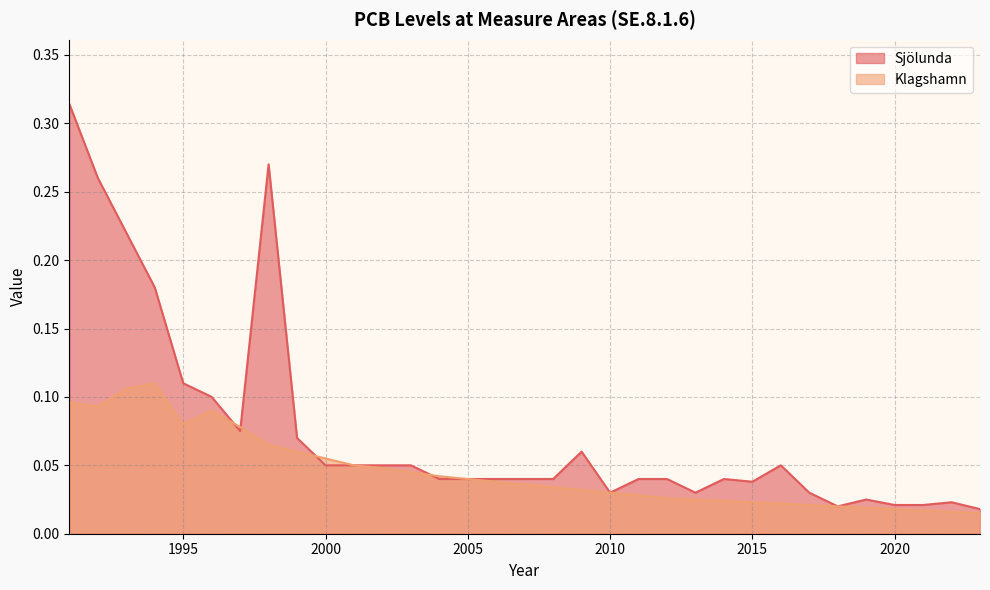

In Klagshamn, how many points are lower than both neighbors (excluding endpoints)?

2